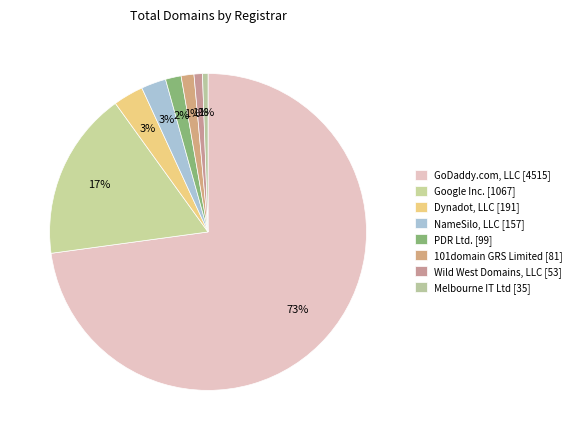

What percentage is the Dynadot, LLC [191] slice, to the nearest percent?

3%